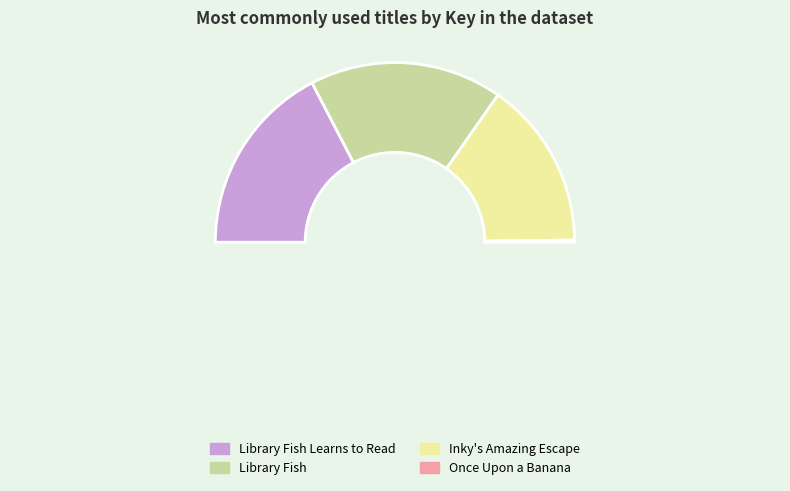

To the nearest percent, what portion does Inky's Amazing Escape represent?

30%